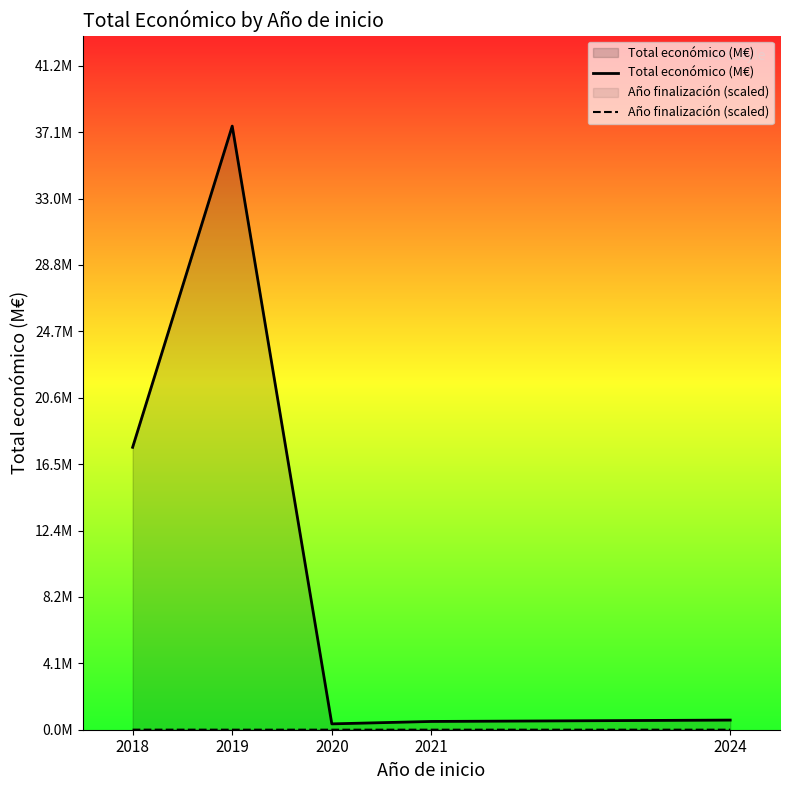

Which series has the largest range (max minus min)?

Total económico (M€)